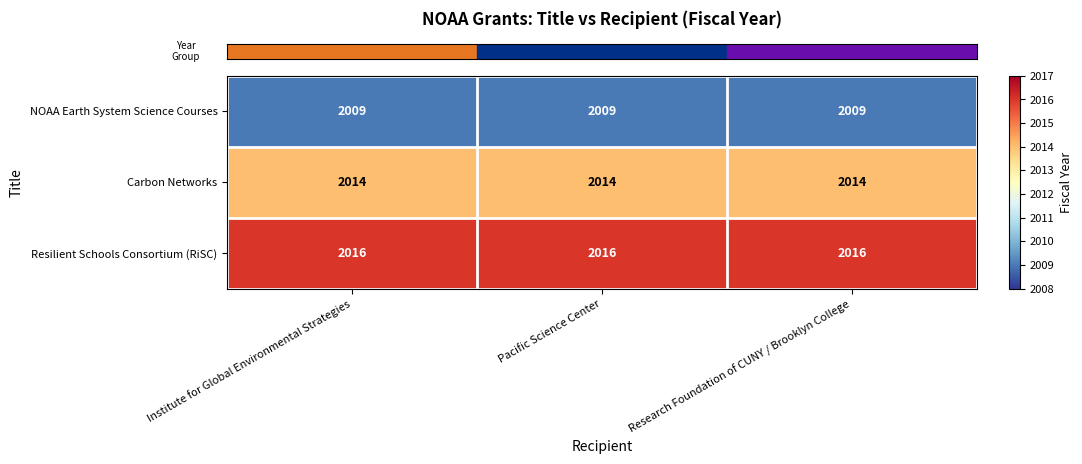

Rank the series by their average value, from highest to lowest.

Resilient Schools Consortium (RiSC), Carbon Networks, NOAA Earth System Science Courses